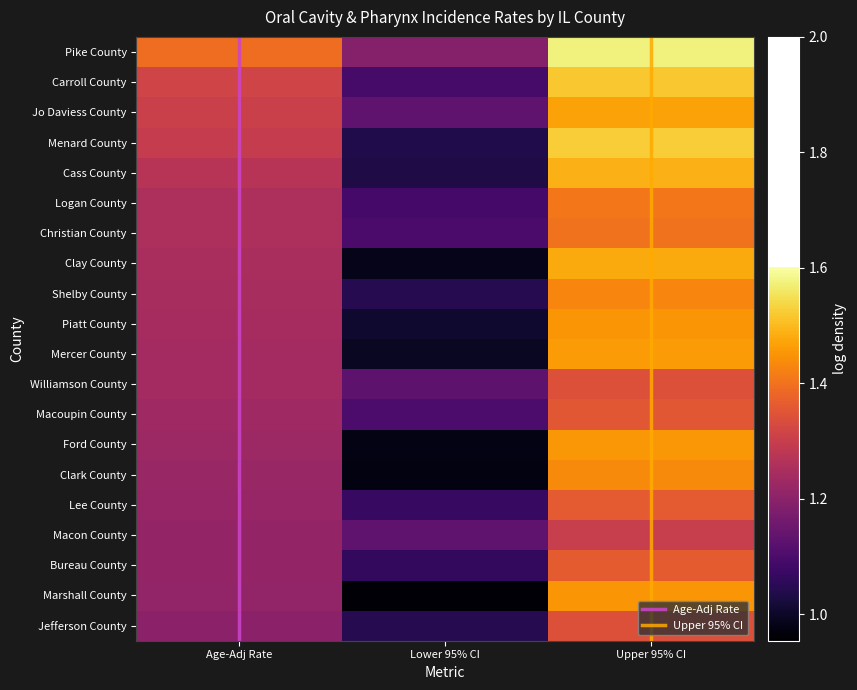

True or false: Cass County has a value of 1.7 at Lower 95% CI.

False